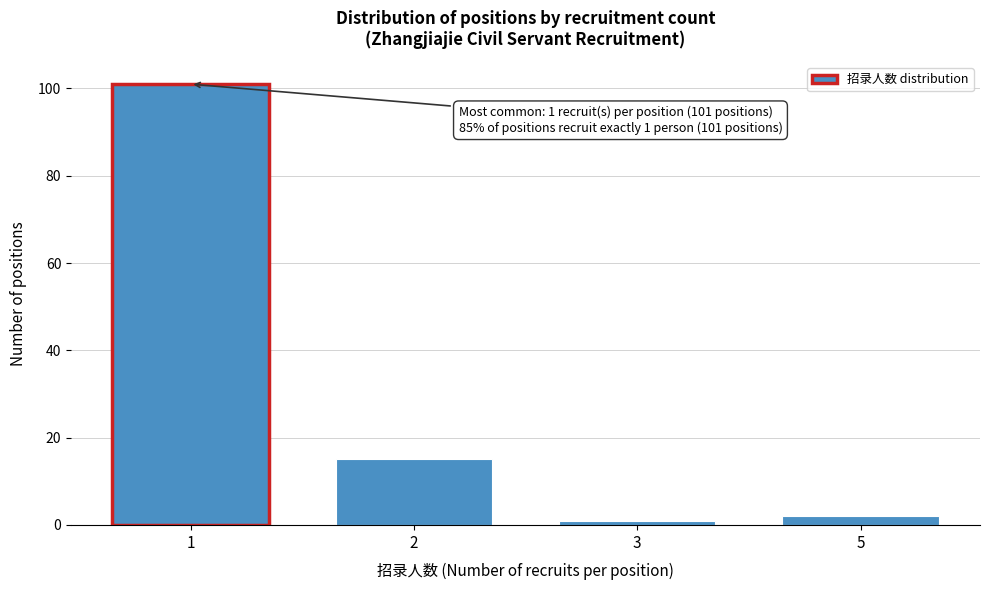

Reading left to right, list all the values displayed in this chart.

101	15	1	2